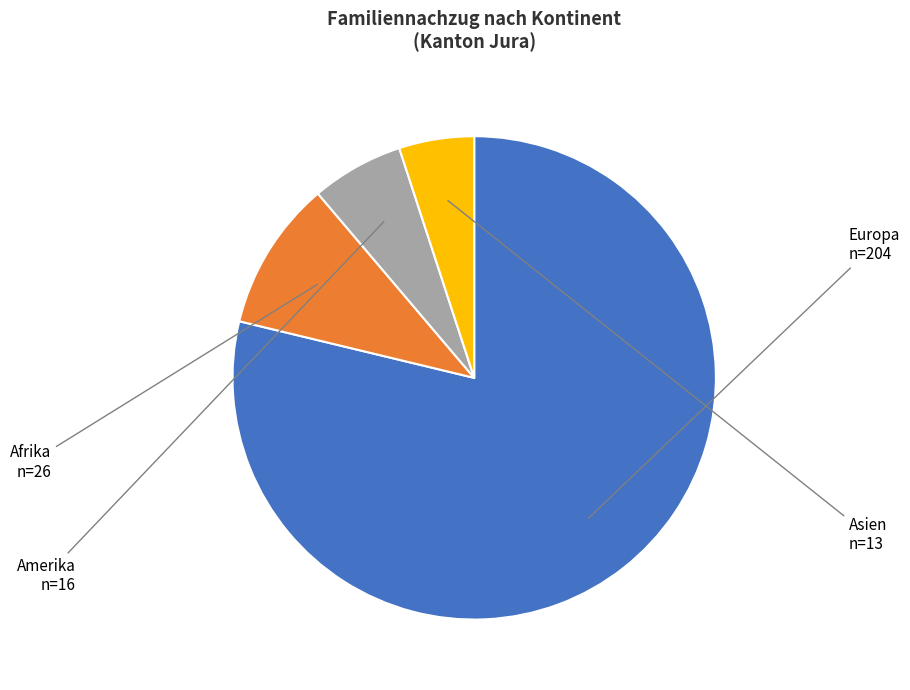

Count the number of slices in the pie.

4